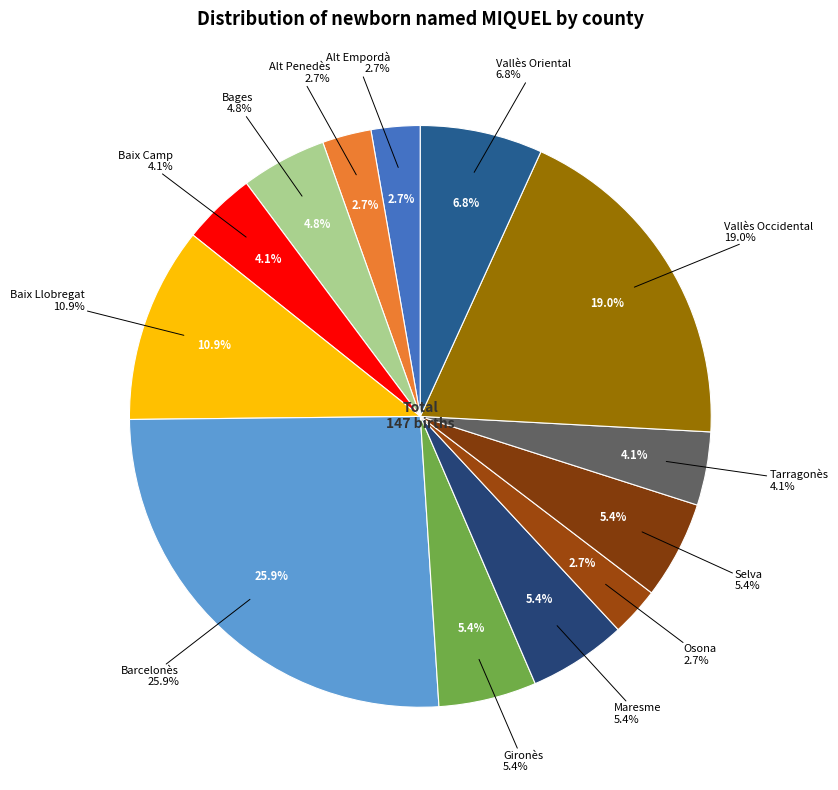

The Alt Penedès slice represents 1% of the pie. True or false?

False